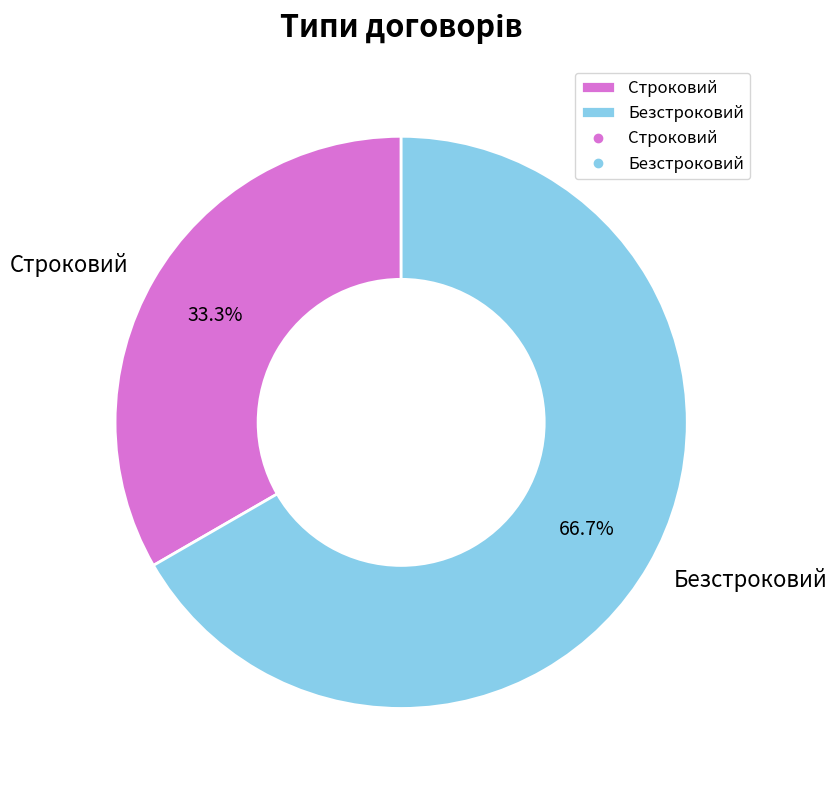

What is the ratio of the value at Строковий to the value at Безстроковий?

0.5